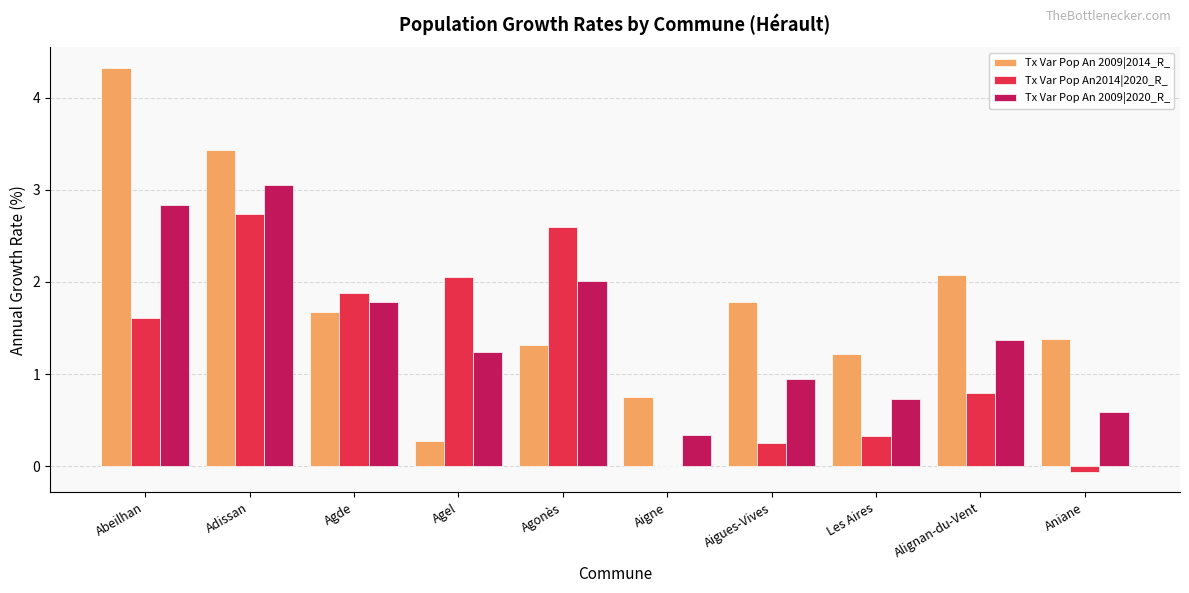

Are the bars horizontal?

No